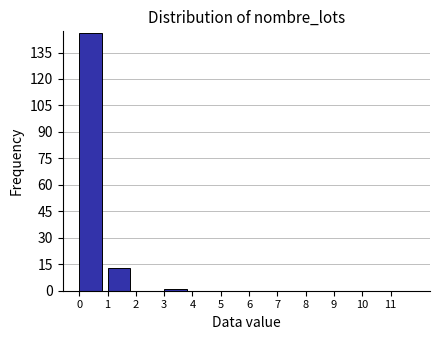

How tall is the bar that spans 1 to 2 on the x-axis? The values are not printed on the chart, so give them approximately, as read against the axis.

14